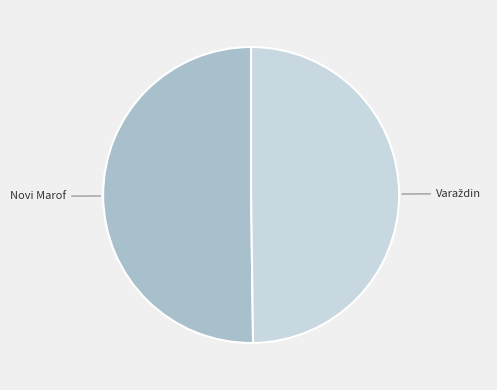

Count the number of slices in the pie.

2